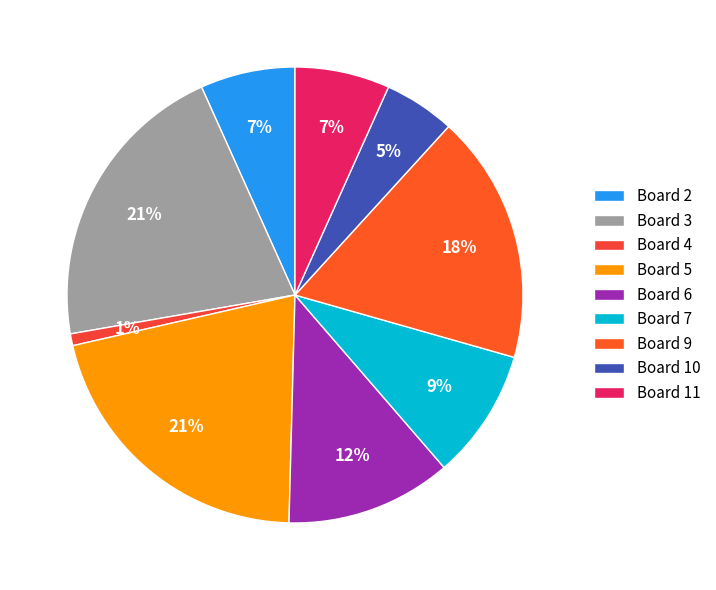

Which category has the smallest portion of the pie?

Board 4